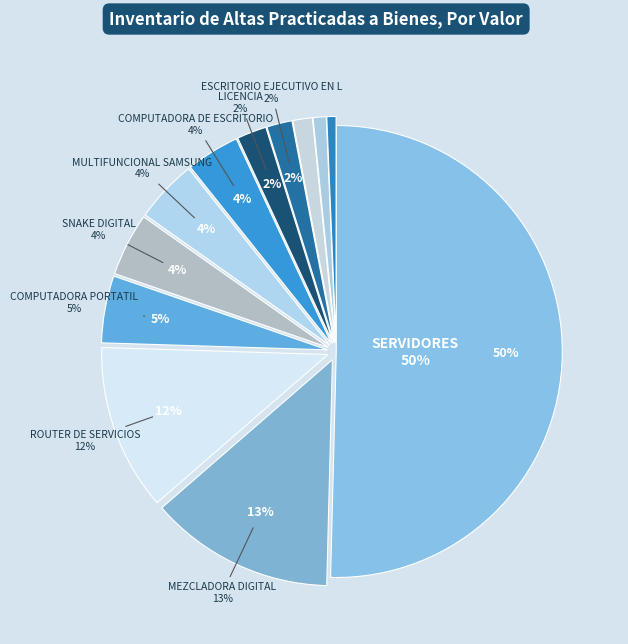

To the nearest percent, what is the difference between the largest and smallest slice percentages?

50%